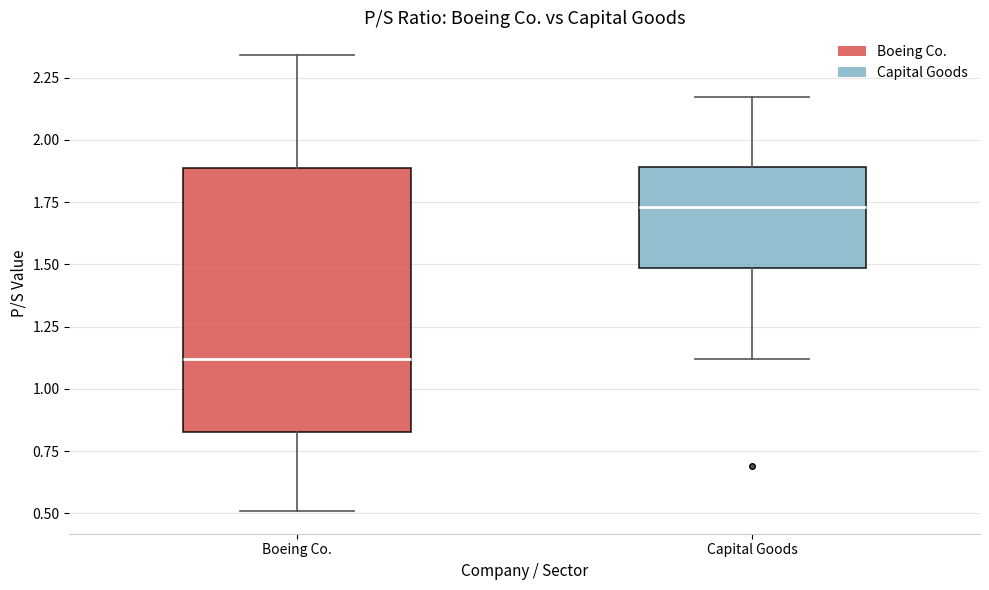

Which box has the lowest median line?

Boeing Co.